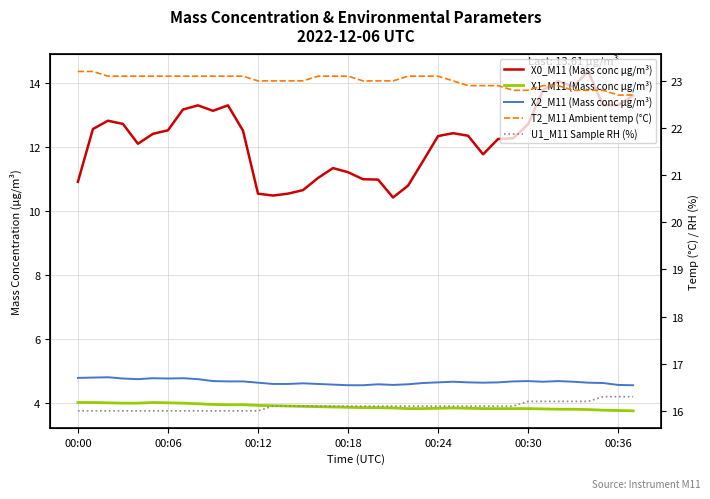

True or false: X2_M11 (Mass conc μg/m³) has a value of 4.6 at 37.

True